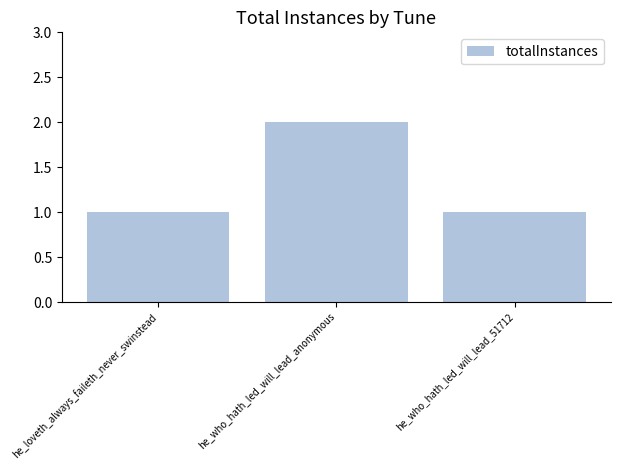

Reading right to left, list all the values displayed in this chart.

he_who_hath_led_will_lead_51712=1	he_who_hath_led_will_lead_anonymous=2	he_loveth_always_faileth_never_swinstead=1